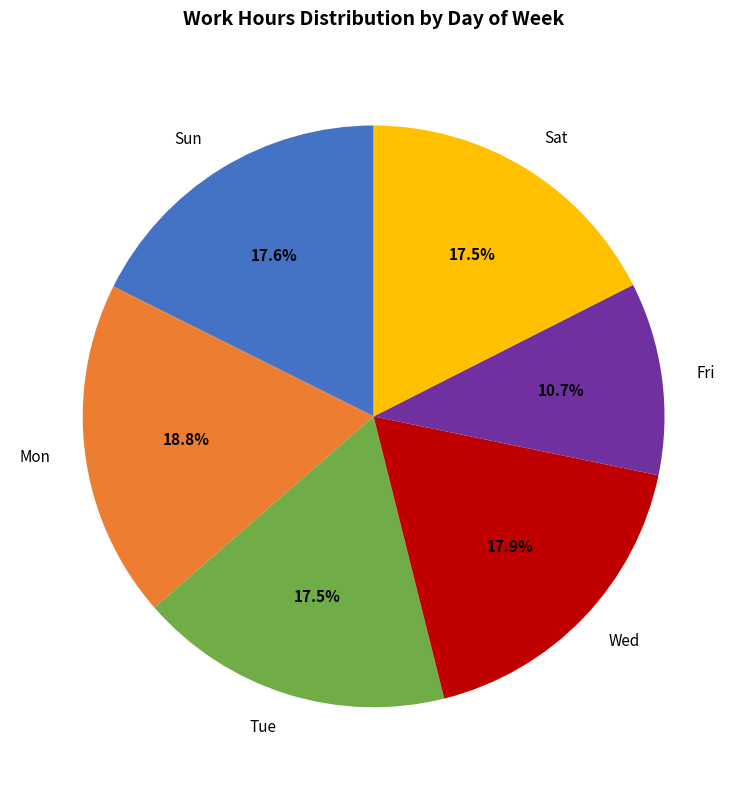

What percentage is NOT represented by Fri?

89.3%